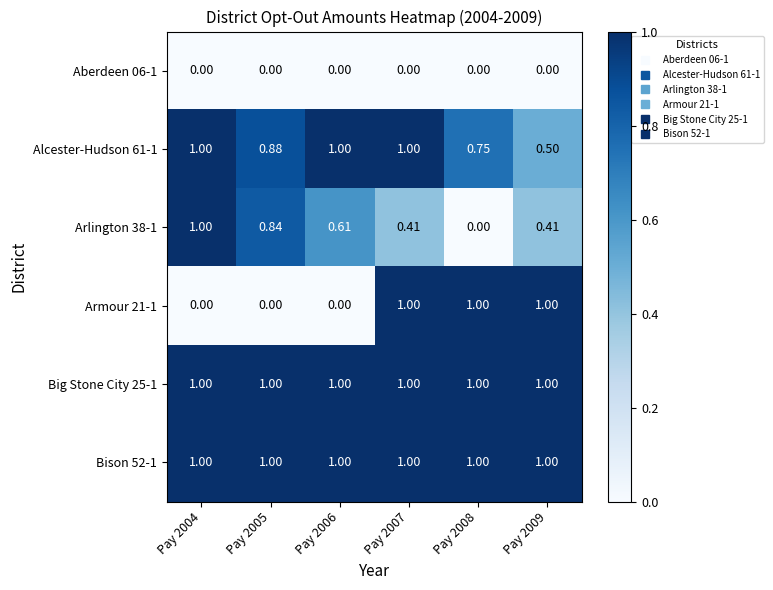

Is the value of Alcester-Hudson 61-1 at Pay 2008 greater than the value of Arlington 38-1 at Pay 2004?

No